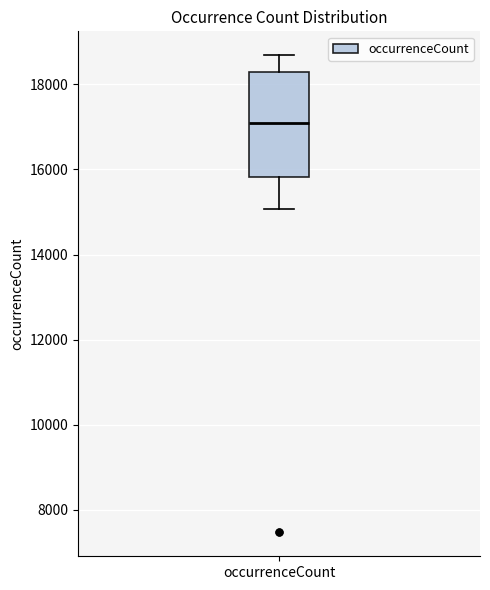

Where does the lower whisker of the box for occurrenceCount end on the y-axis? The values are not printed on the chart, so give them approximately, as read against the axis.

15000